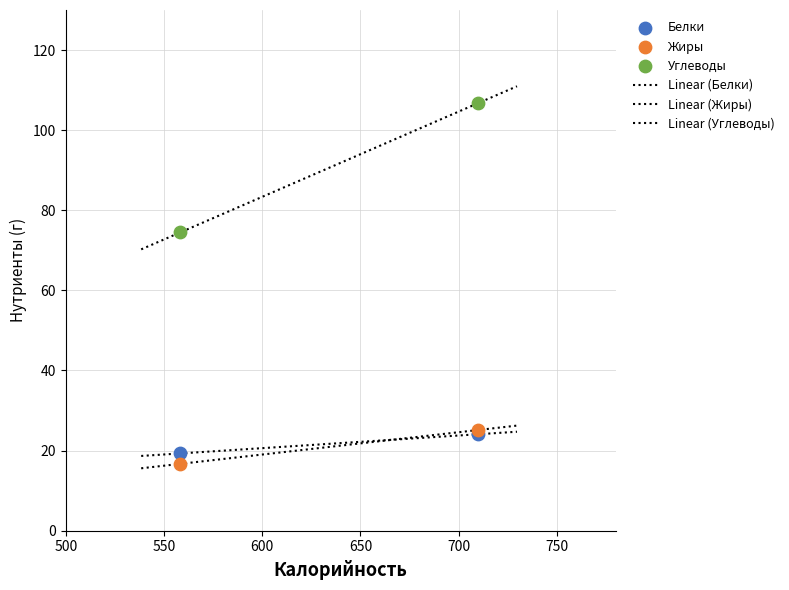

Across all series, what Y value is closest to 61?

74.5